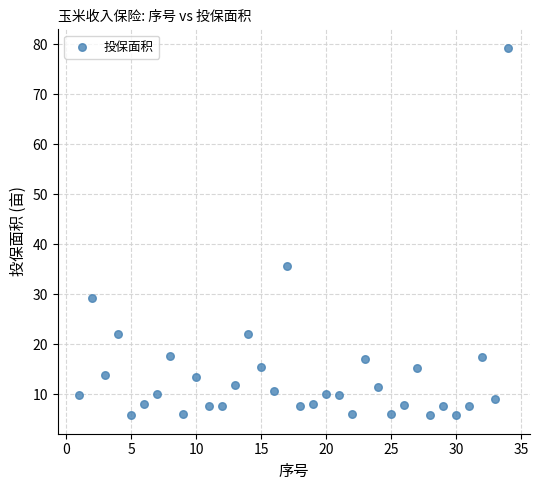

What Y value in the scatter plot is closest to 42?

35.6